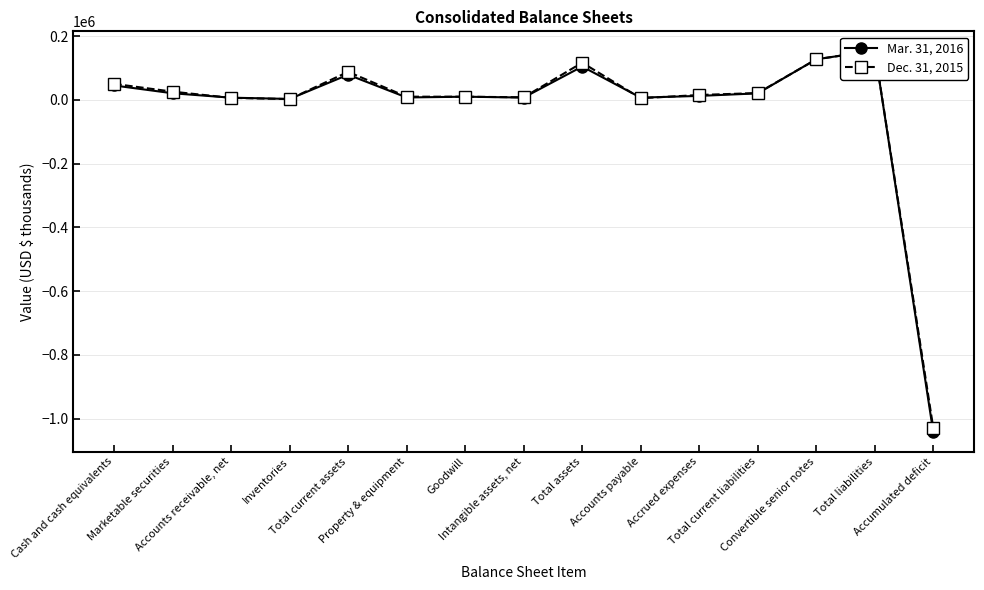

Where is the first local minimum for Mar. 31, 2016?

Inventories